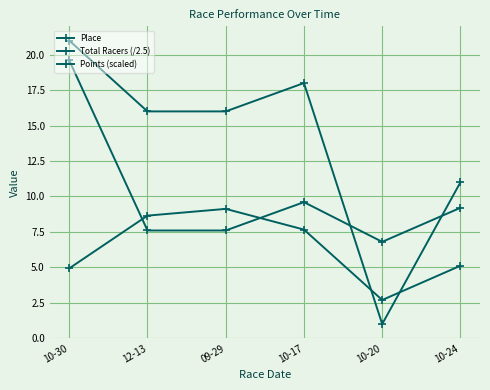

The value of Points (scaled) at 10-30 is 7.2. True or false?

False